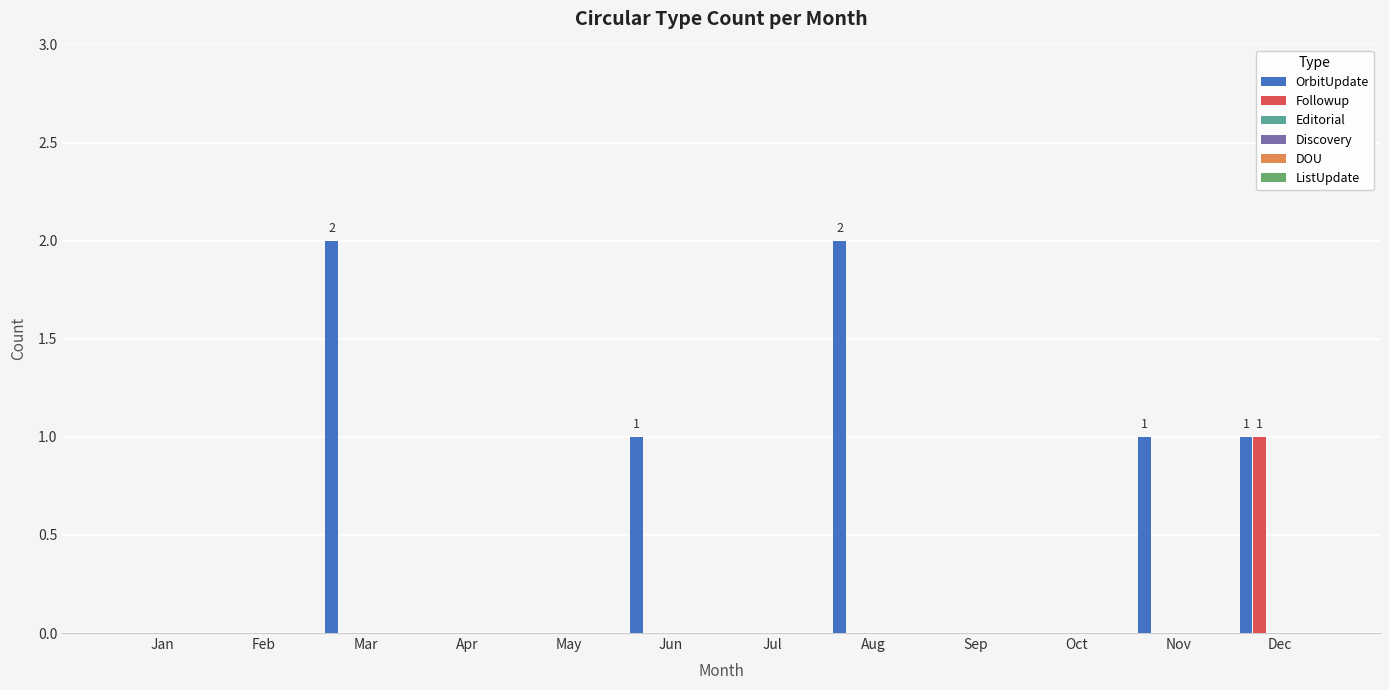

What is the maximum value for OrbitUpdate?

2